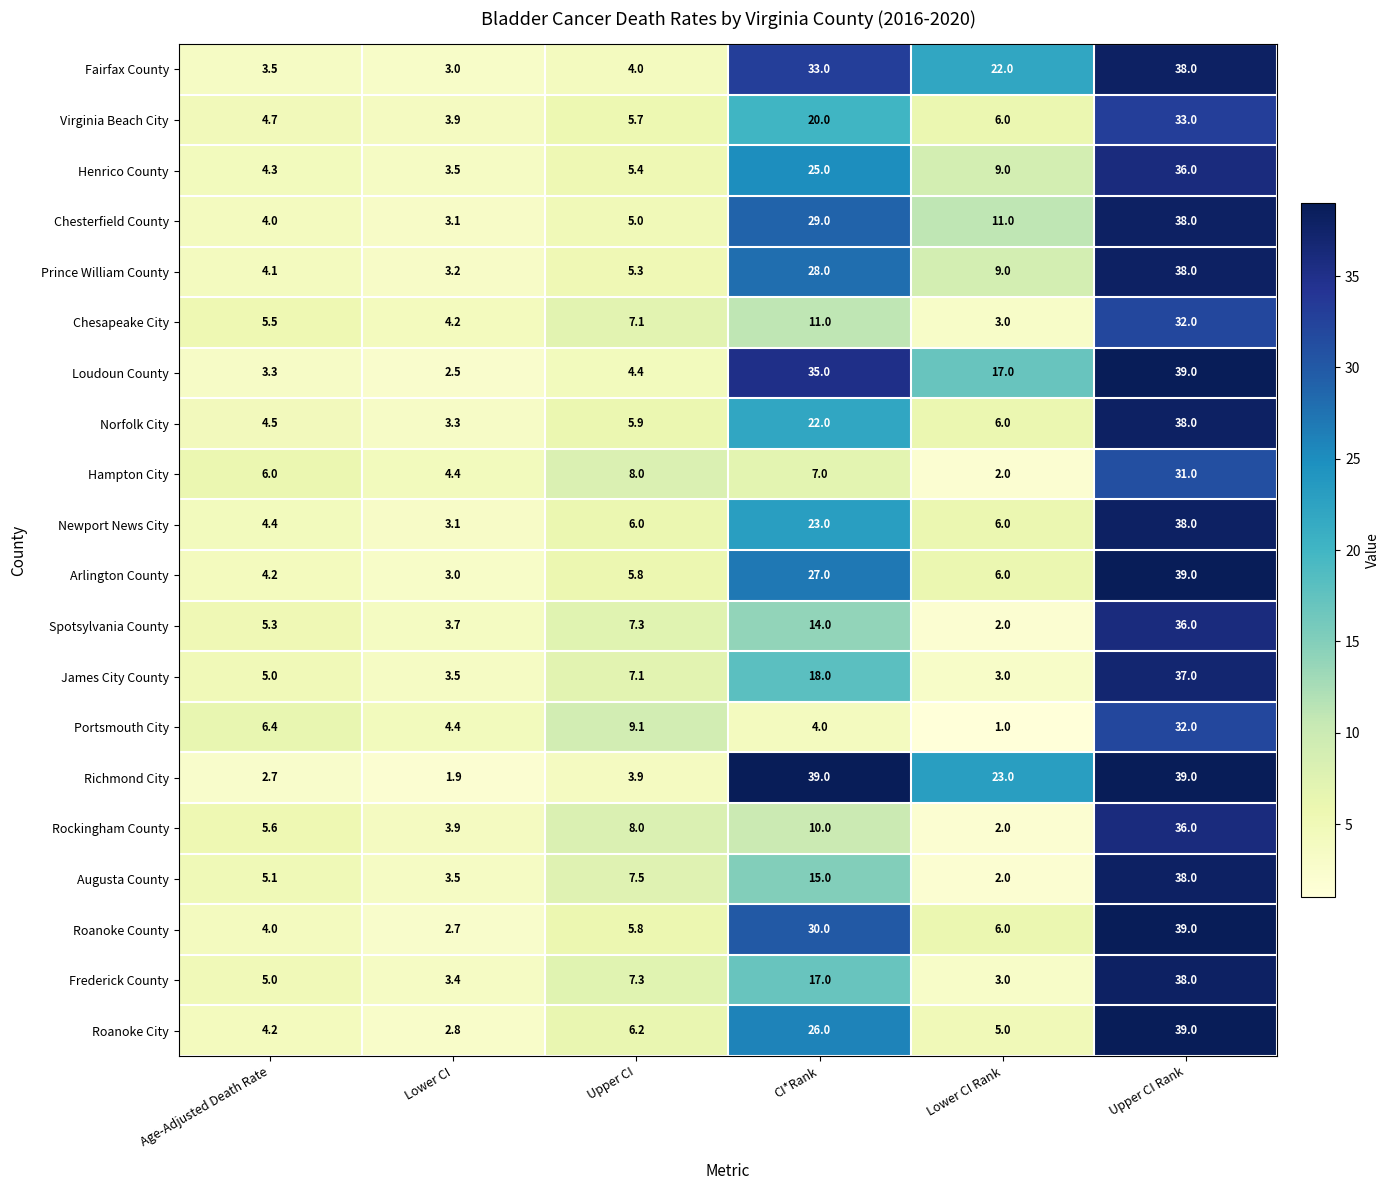

Which series has the largest total across all categories?

Richmond City